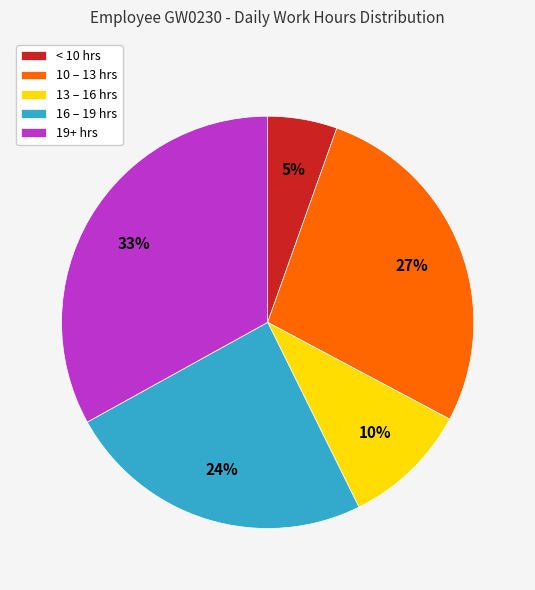

Which has a higher value, 13 – 16 hrs or 10 – 13 hrs?

10 – 13 hrs